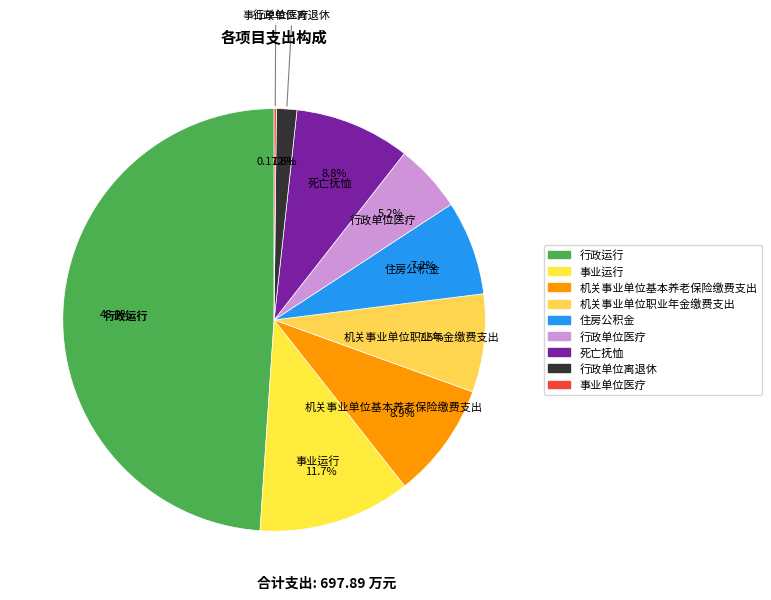

Approximately how many times larger is the value at 机关事业单位基本养老保险缴费支出 compared to 行政单位离退休?

5.7